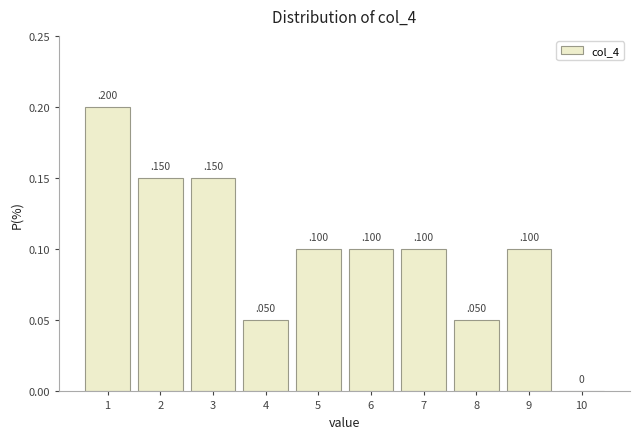

Reading left to right, transcribe this chart: for each bar, give the range it covers on the x-axis and its height.

0.5 to 1.5: 0
1.5 to 2.5: 0
2.5 to 3.5: 0
3.5 to 4.5: 0
4.5 to 5.5: 0
5.5 to 6.5: 0
6.5 to 7.5: 0
7.5 to 8.5: 0
8.5 to 9.5: 0
9.5 to 10.5: 0